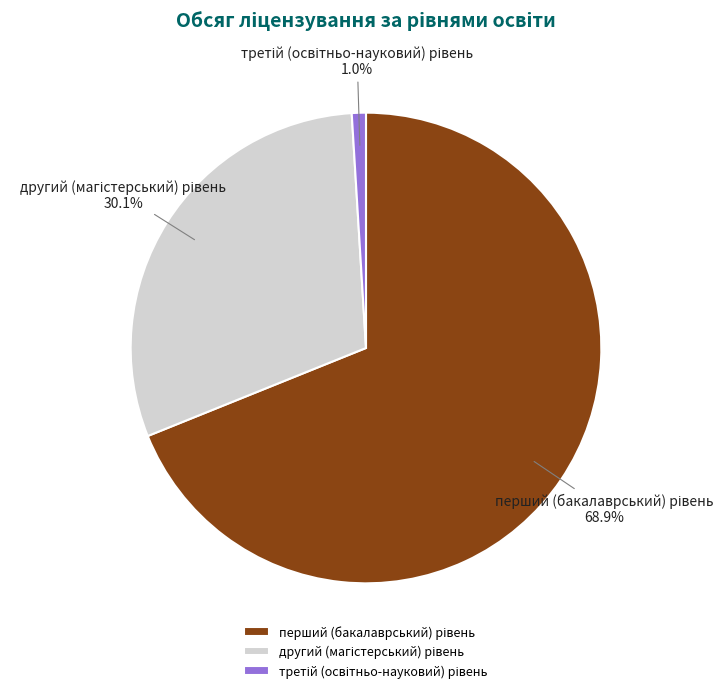

Is there a majority slice in this chart?

Yes